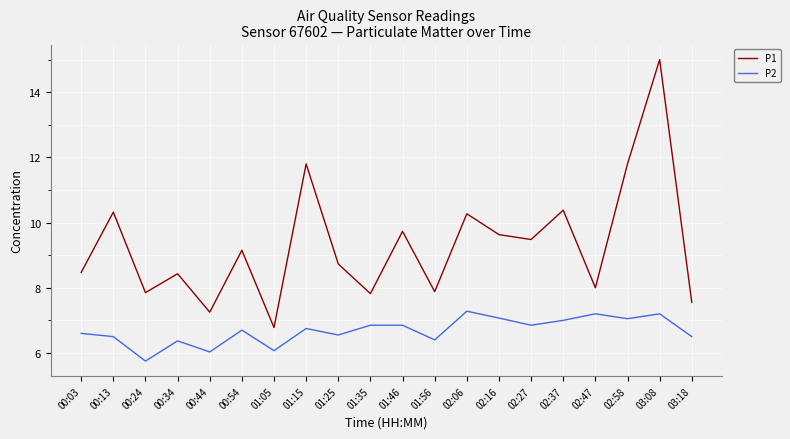

What is the difference between the P2 values at 00:03 and 02:47?

0.6